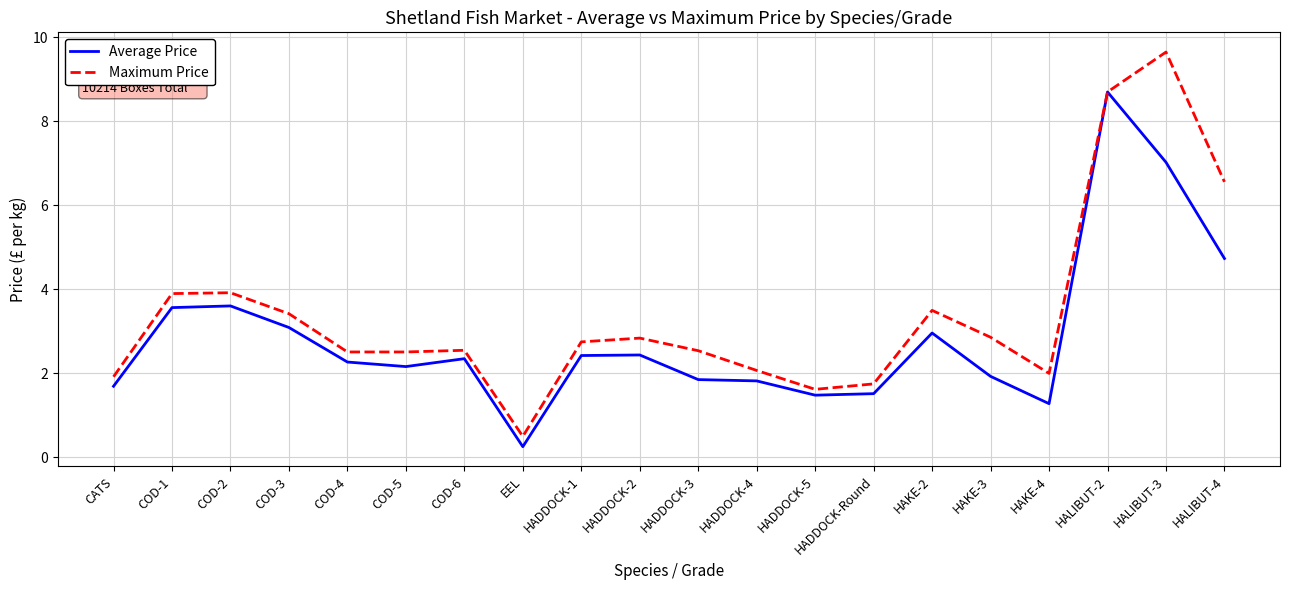

True or false: Maximum Price has a value of 1.1 at HAKE-3.

False